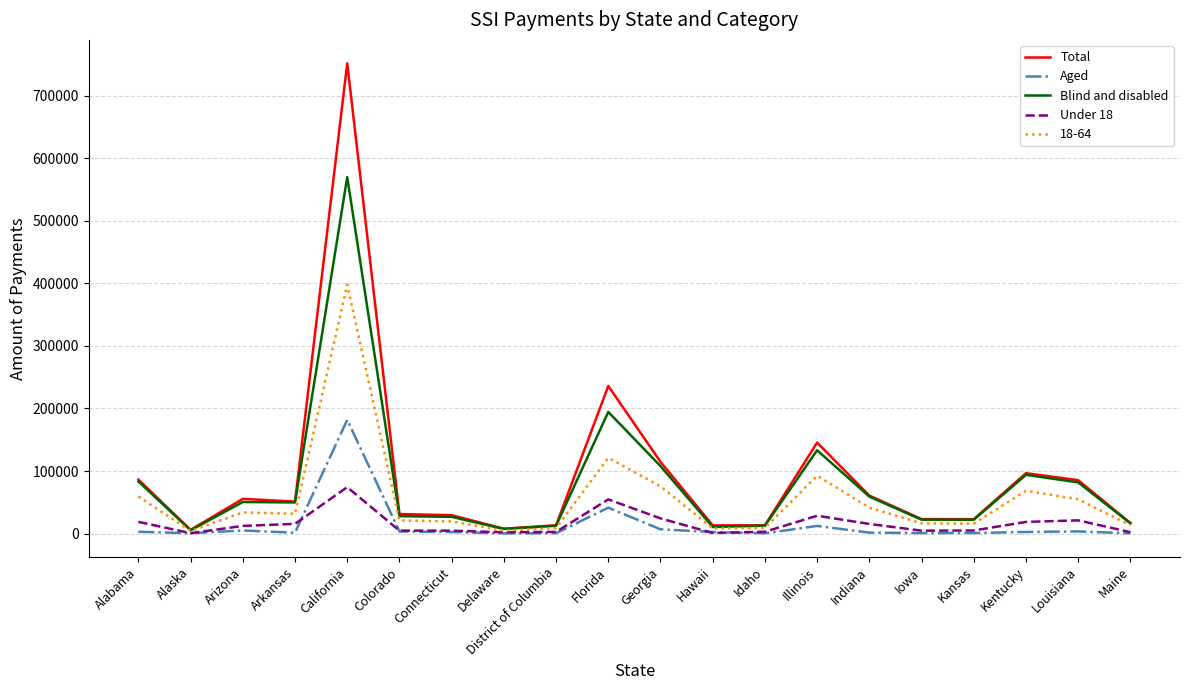

Between Alabama and California, which series saw the biggest shift?

Total